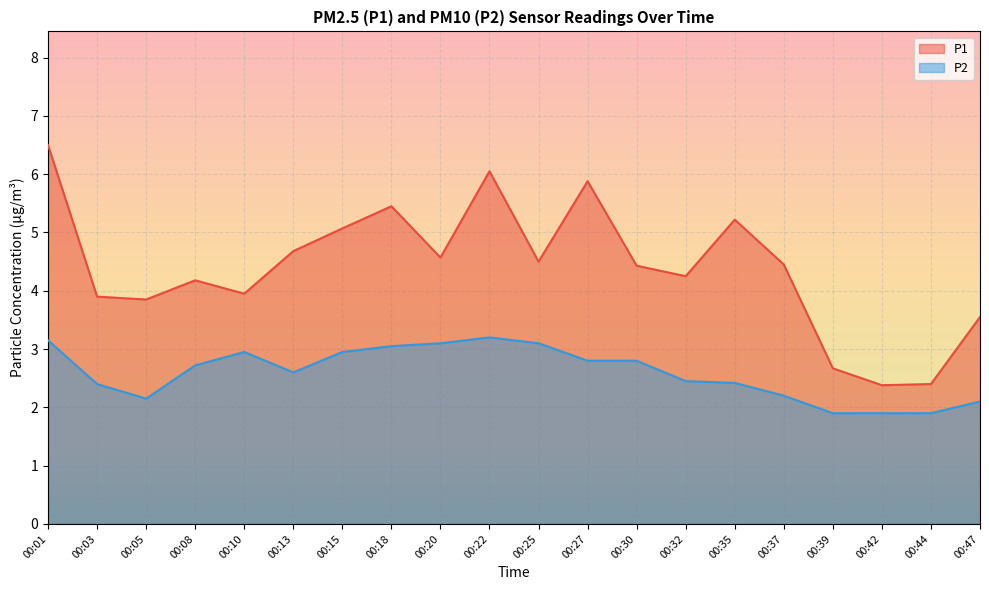

True or false: P1 and P2 cross at least once.

False